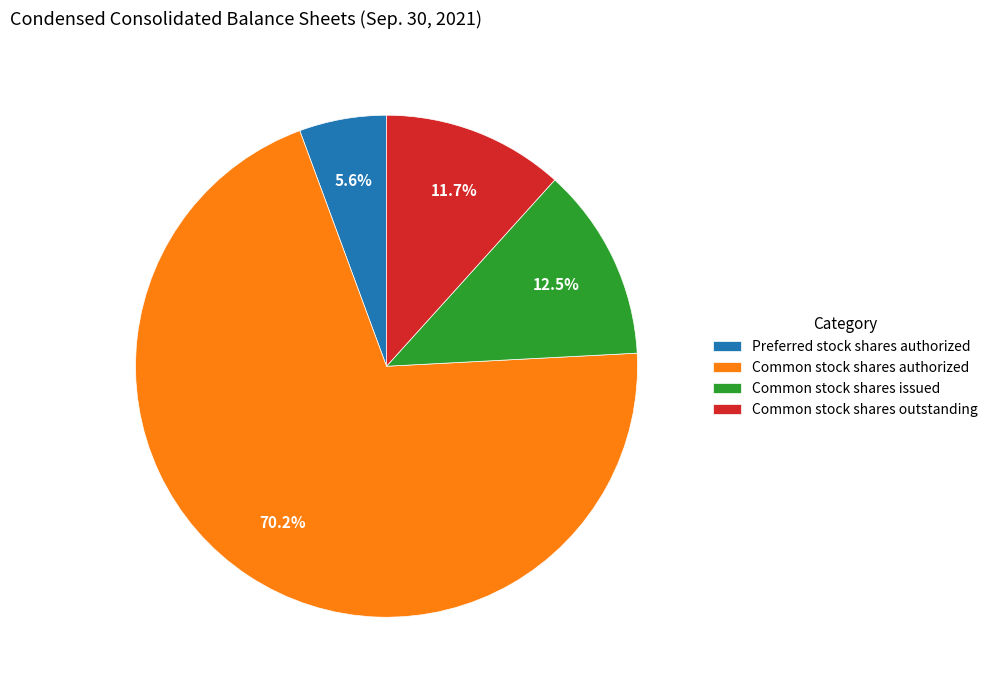

Which slice is the smallest?

Preferred stock shares authorized